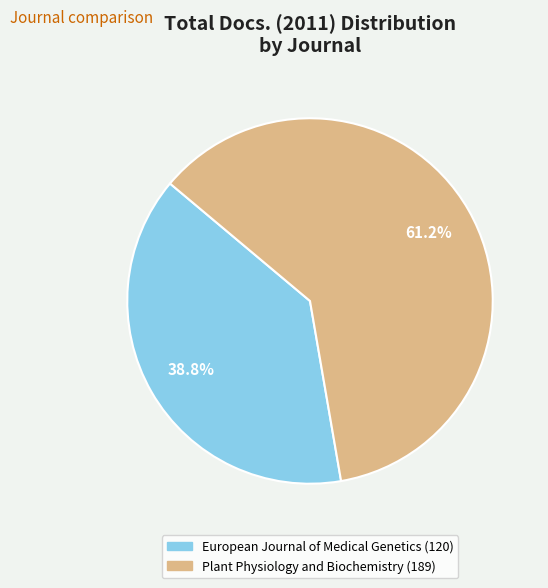

Does any single category account for the majority?

Yes